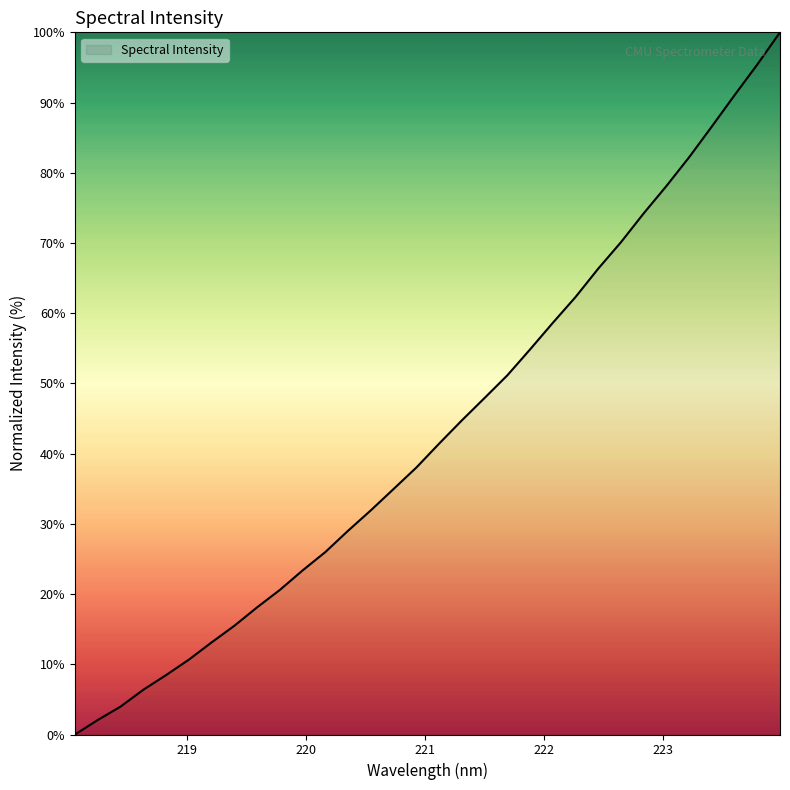

What is the greatest value displayed?

100.0